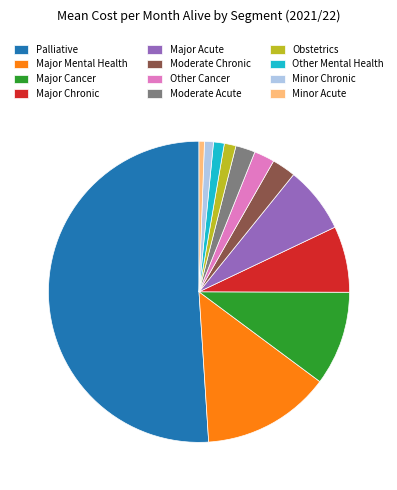

Approximately how many times larger is the value at Moderate Chronic compared to Major Acute?

0.4